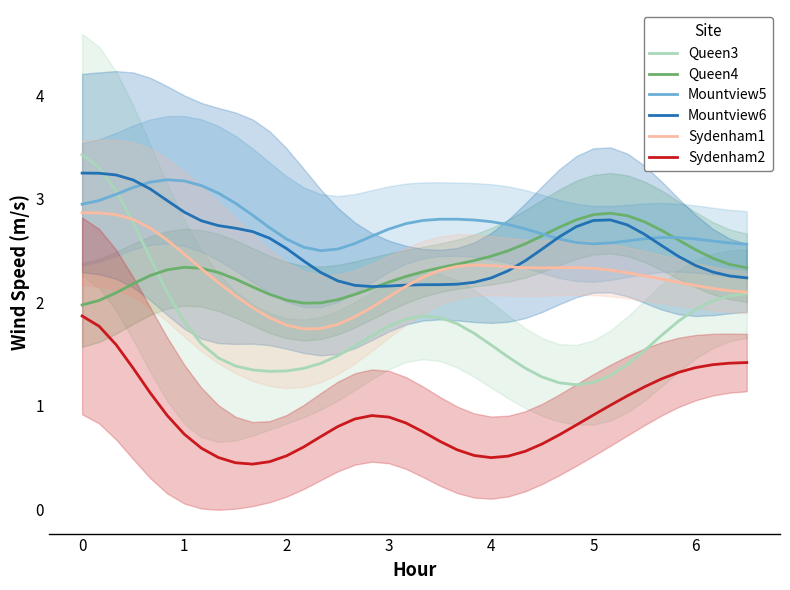

At how many categories does at least one series exceed 2?

40